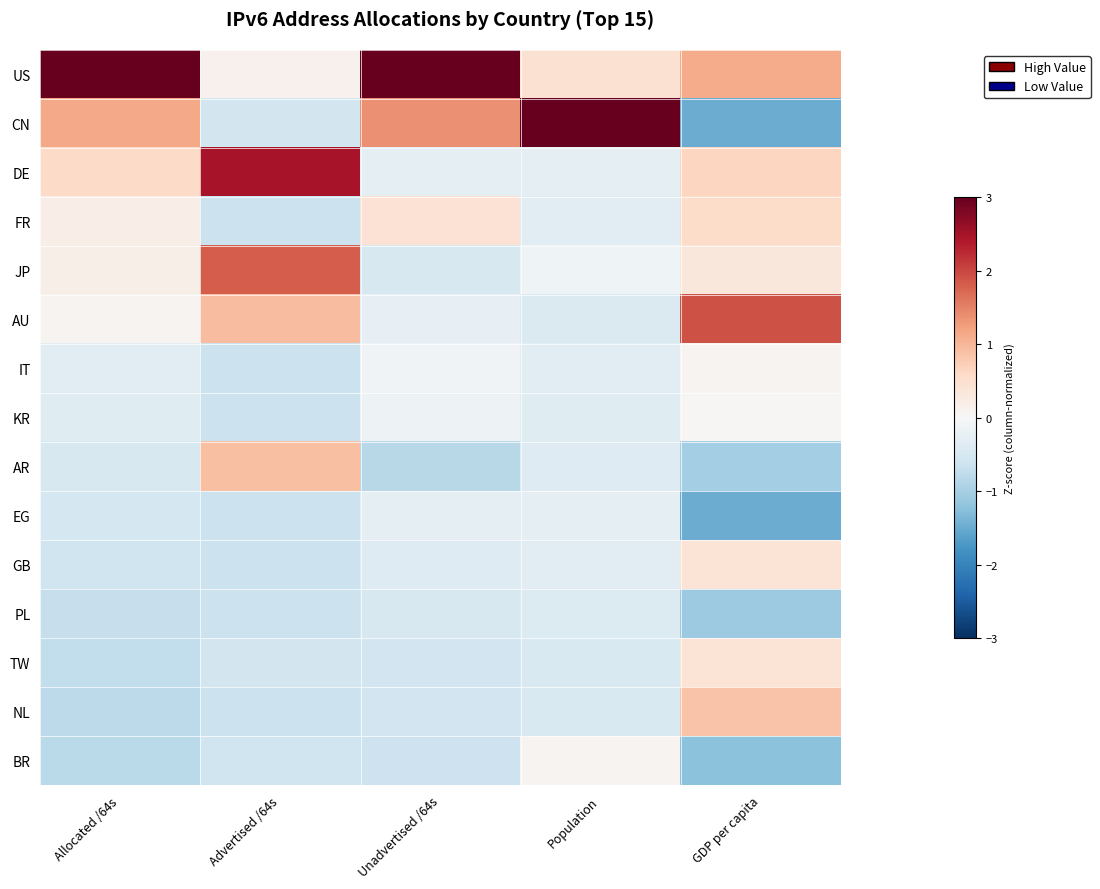

Which category has the highest value across all series?

Allocated /64s